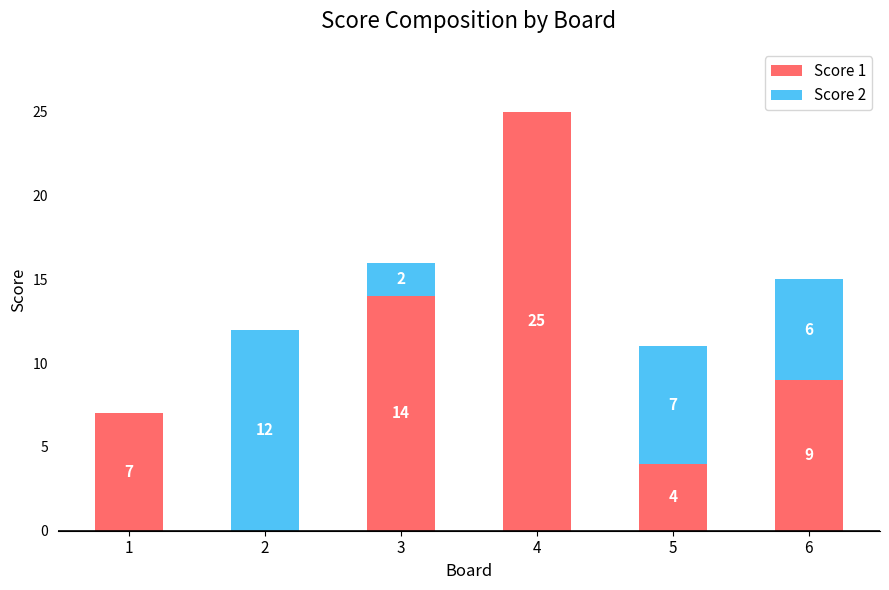

Where is Score 1 nearest to the value 12?

3